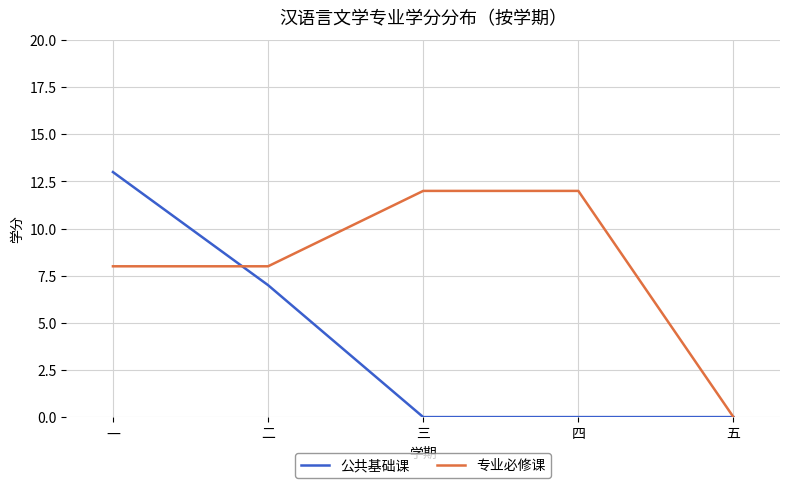

True or false: 公共基础课 and 专业必修课 cross at least once.

True